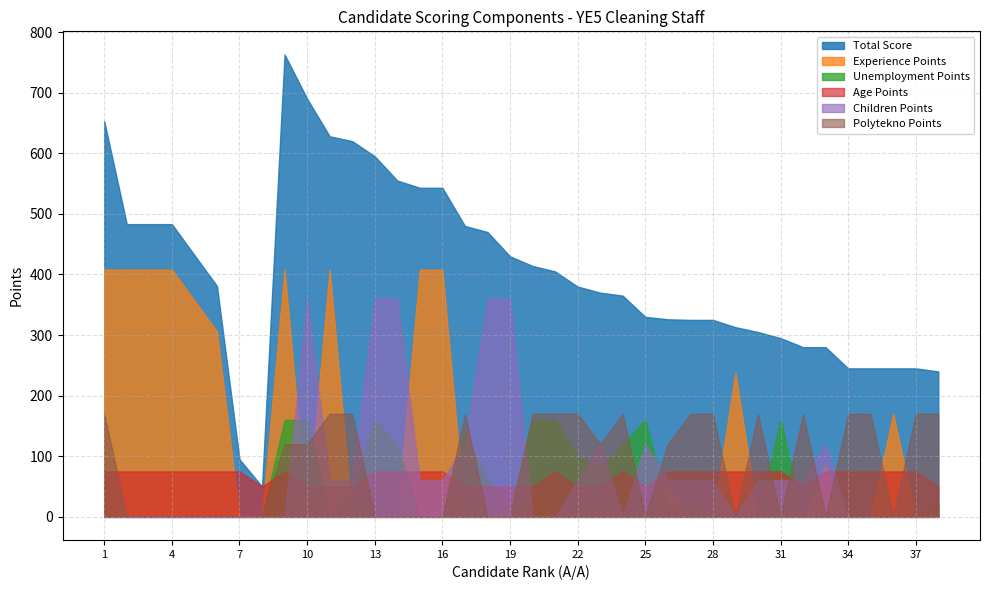

At 28, list the series in order from largest to smallest.

Total Score, Polytekno Points, Age Points, Children Points, Unemployment Points, Experience Points